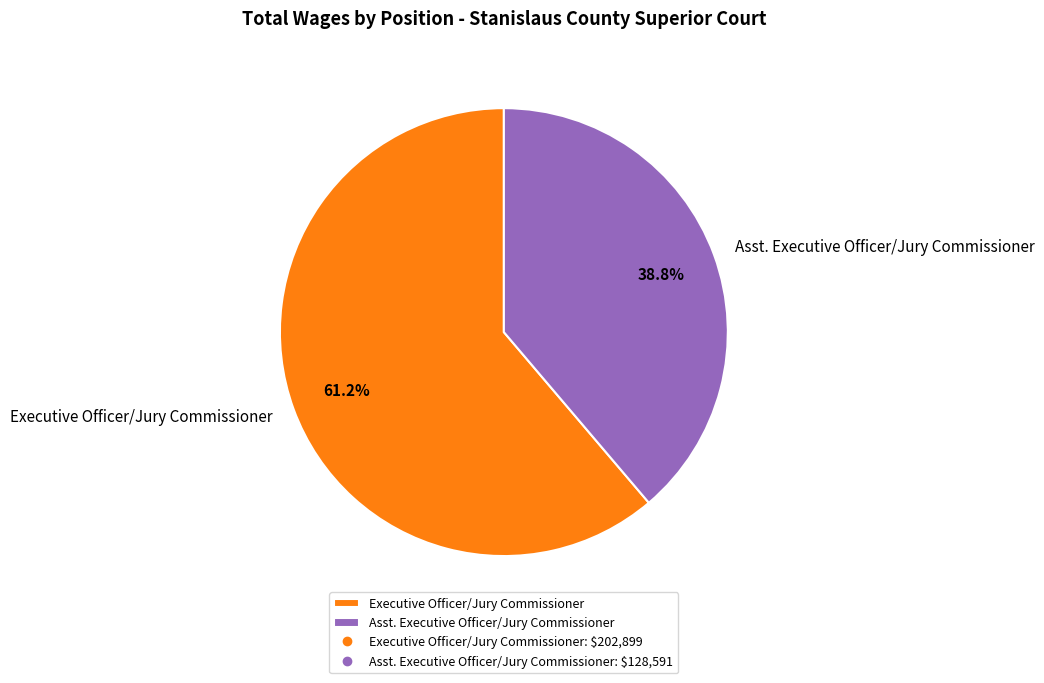

Between Executive Officer/Jury Commissioner and Asst. Executive Officer/Jury Commissioner, which is larger?

Executive Officer/Jury Commissioner